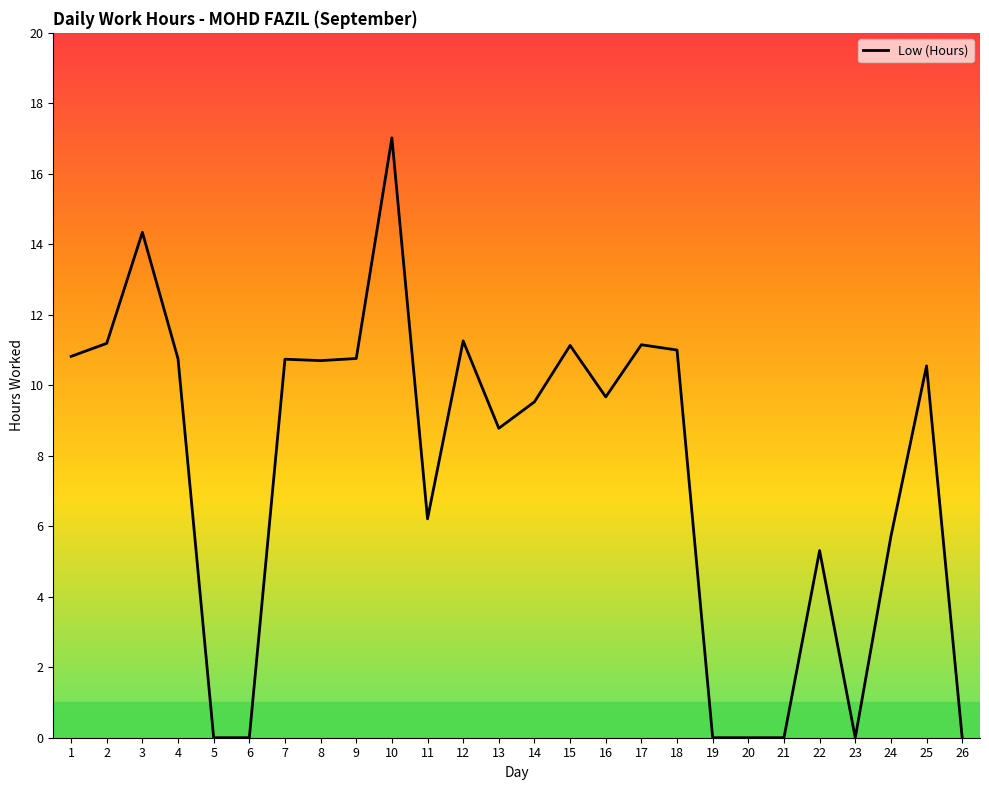

What is the difference between the values at 24 and 19?

5.7